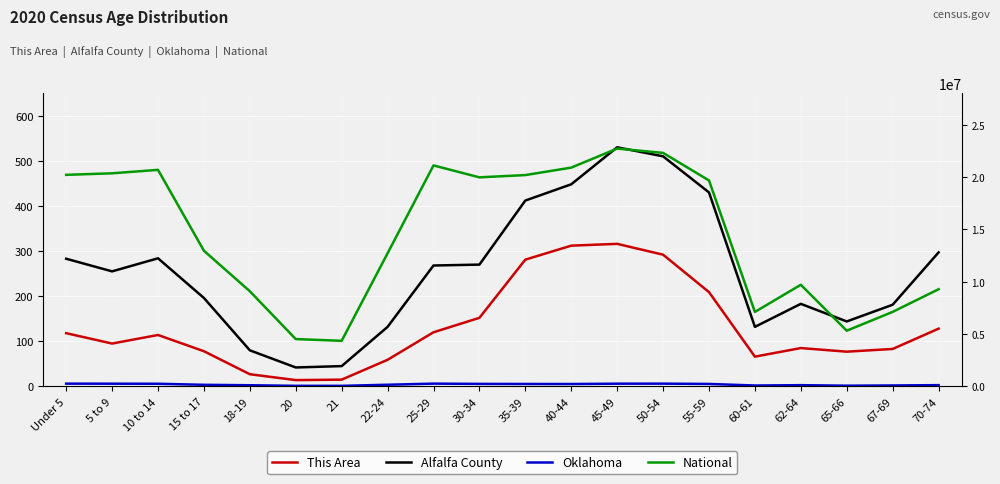

Reading left to right, what are all the values shown in this chart?

This Area: 118	95	114	78	27	14	15	59	120	152	281	312	316	292	209	66	85	77	83	128
Alfalfa County: 283	255	284	196	80	42	45	132	268	270	412	448	530	510	430	132	183	144	181	297
Oklahoma: 264126	259336	253664	152540	111944	56068	54032	159142	265737	241018	232742	228195	261242	264369	235969	85815	118698	68668	90724	121075
National: 20201362	20348657	20677194	12954254	9086089	4519129	4354294	12712576	21101849	19962099	20179642	20890964	22708591	22298125	19664805	7113727	9704197	5319902	7115361	9278166